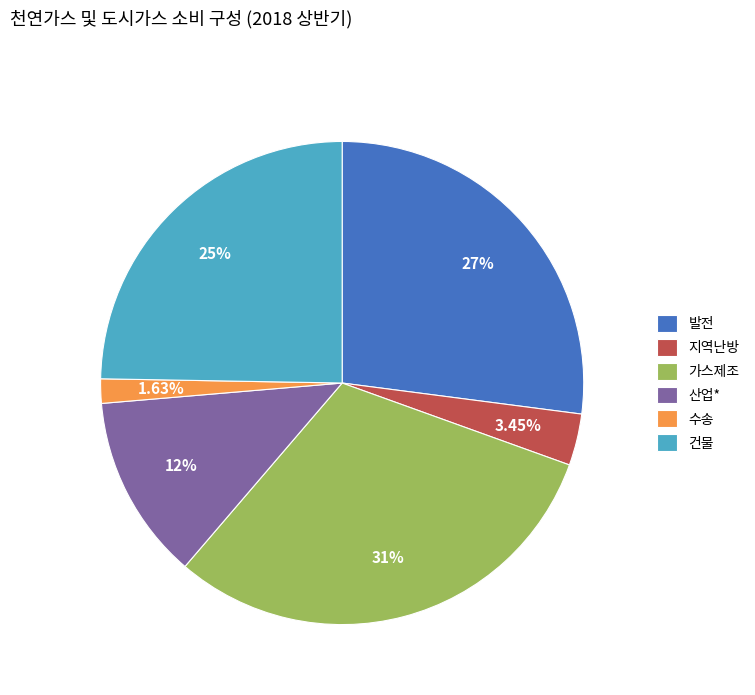

Between 건물 and 지역난방, which is larger?

건물